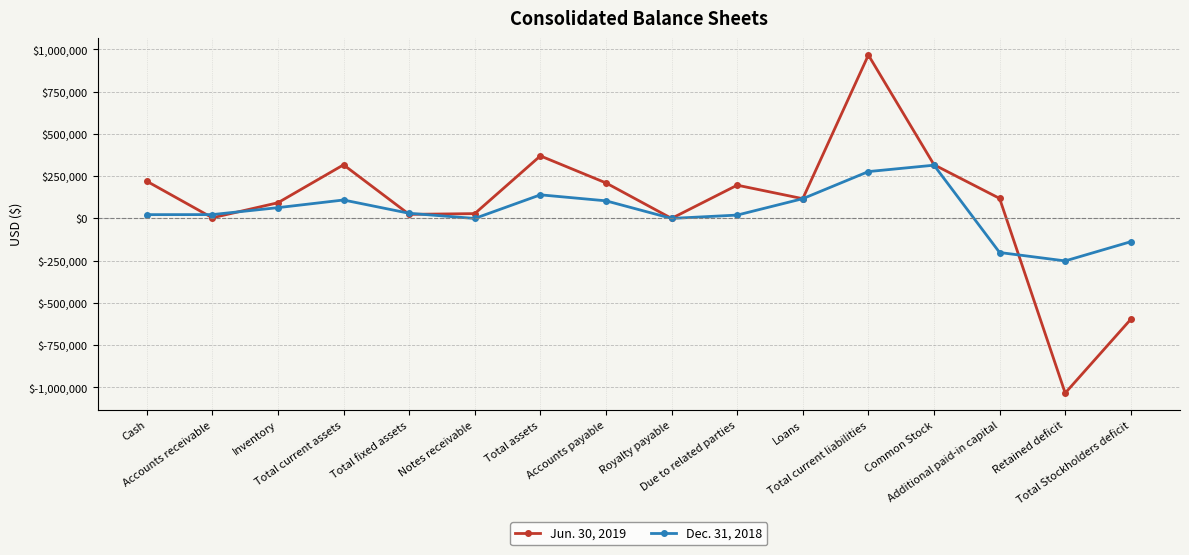

Rank the series by their maximum value, from highest to lowest.

Jun. 30, 2019, Dec. 31, 2018